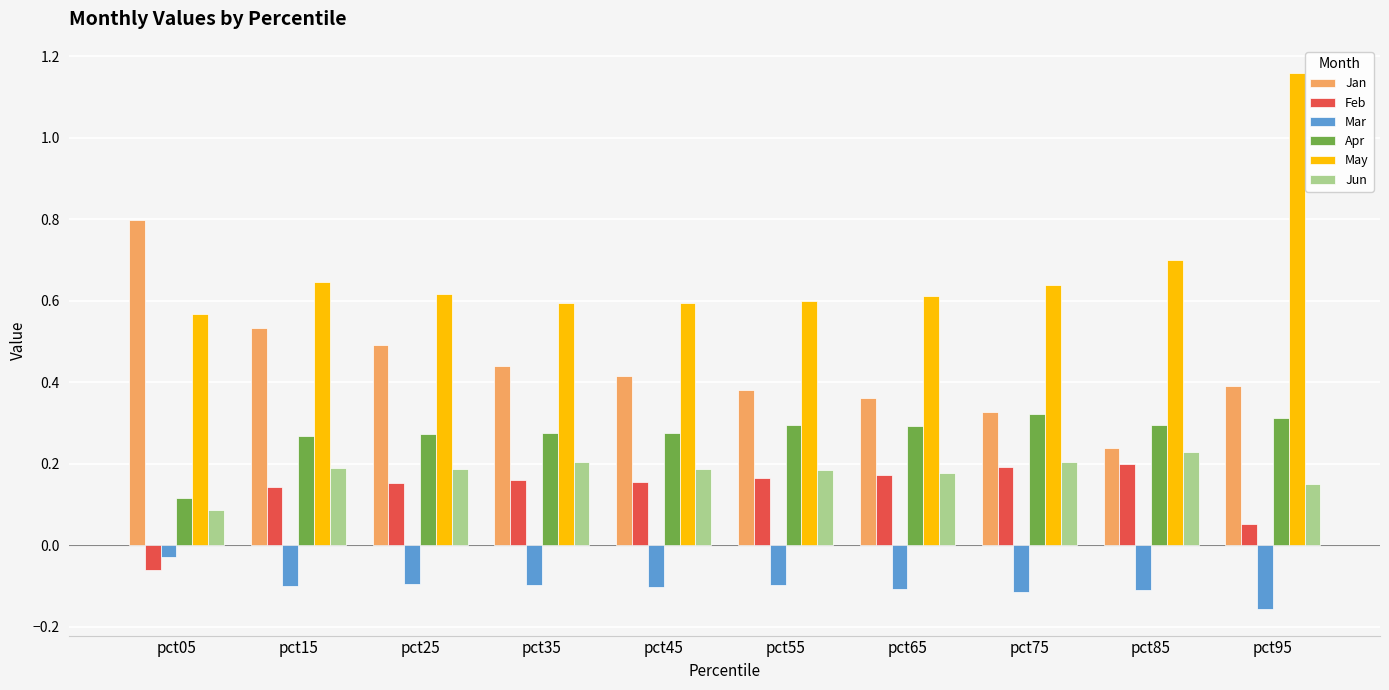

What is the maximum value for Jan?

0.8